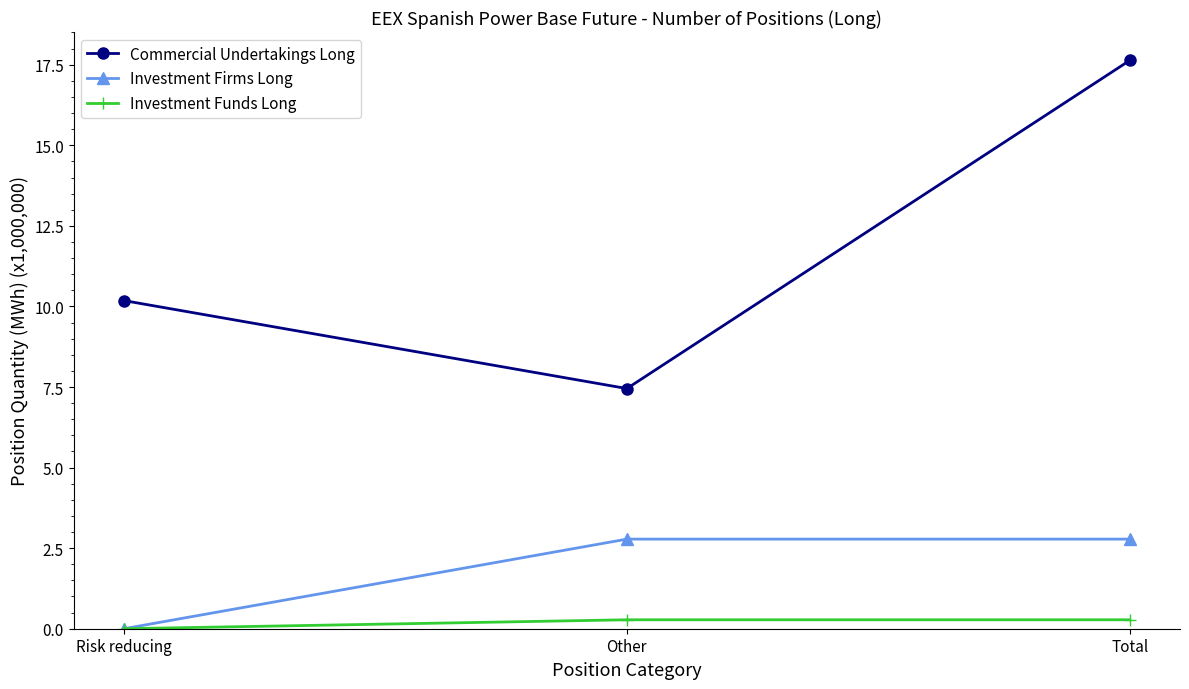

Rank the series at Total from highest to lowest value.

Commercial Undertakings Long, Investment Firms Long, Investment Funds Long